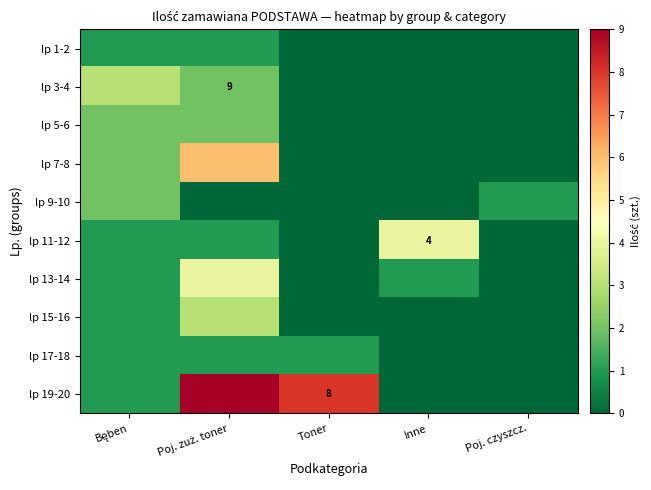

What is the sum of the lp 9-10 values at Bęben and Inne?

2